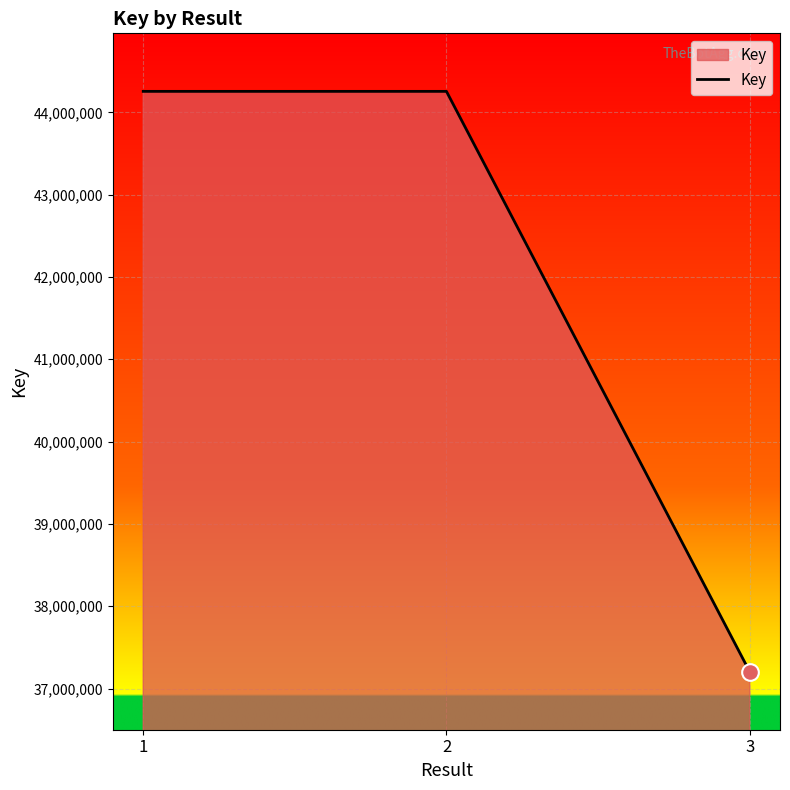

What is the maximum value shown in the chart?

44254553